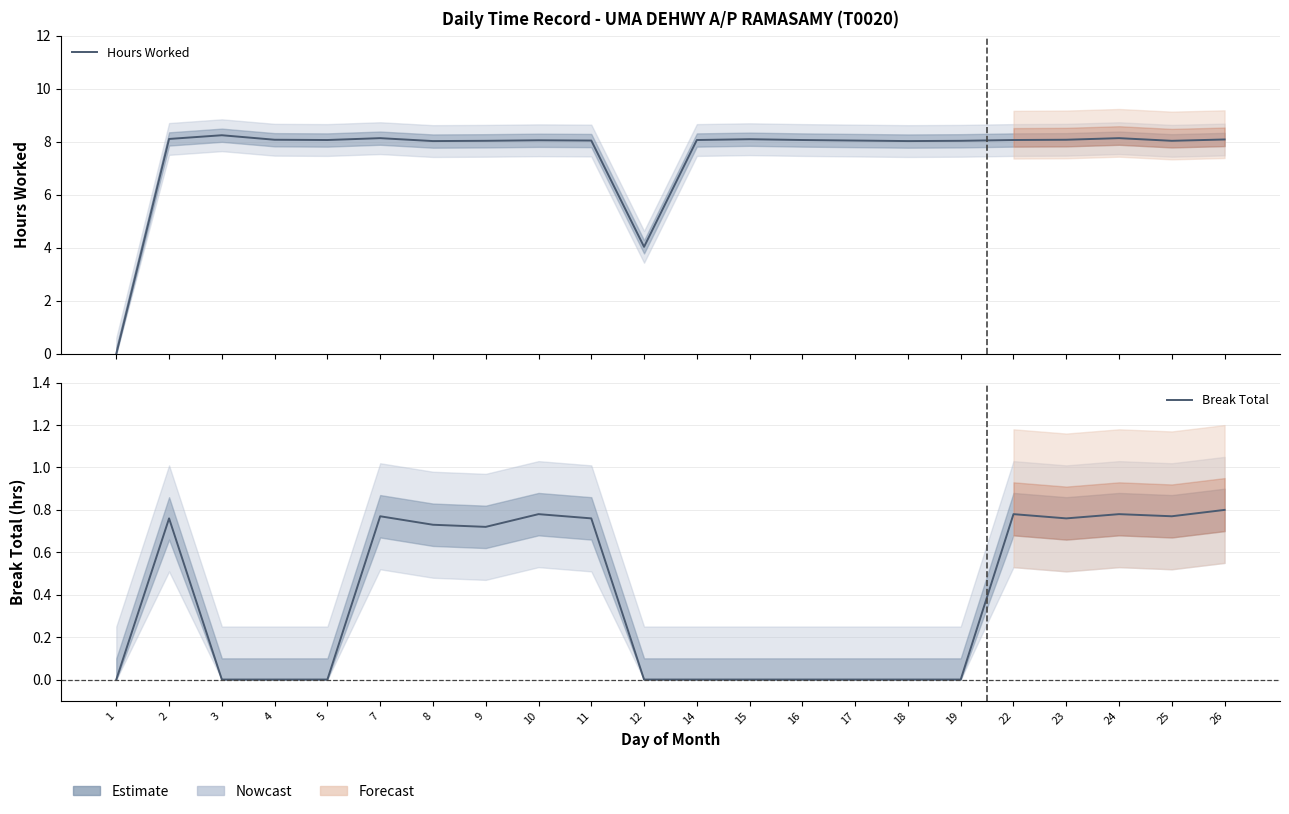

Which category has the highest value across all series?

3